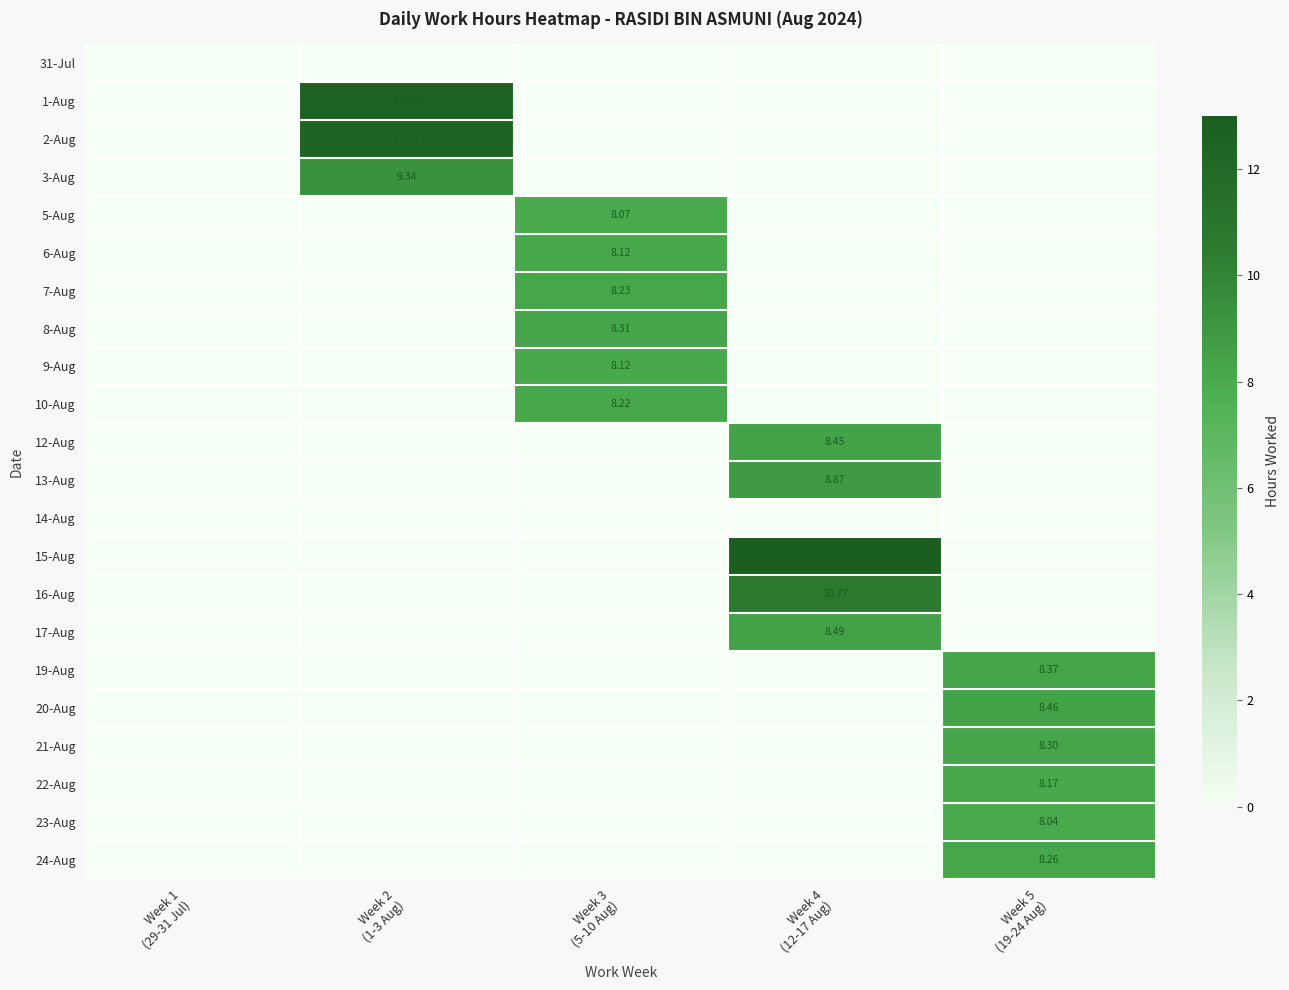

What is the difference between the 22-Aug values at Week 5 (19-24 Aug) and Week 1 (29-31 Jul)?

8.2